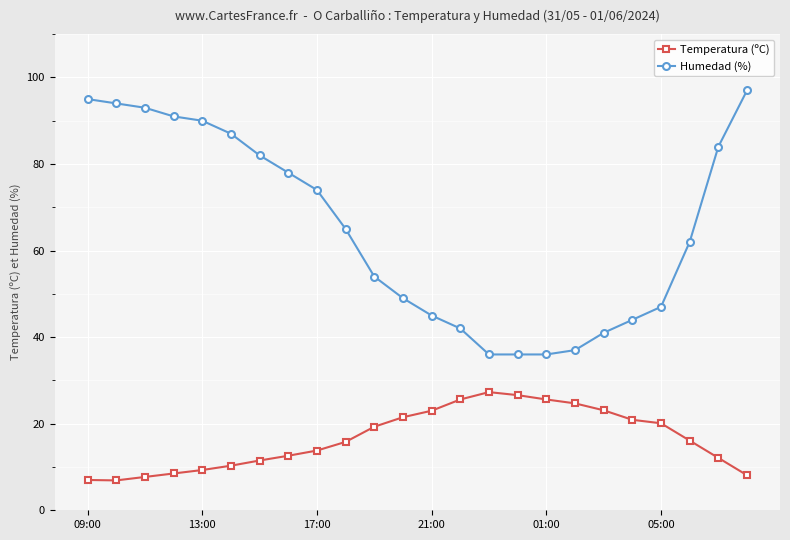

What is the value of the Humedad (%) point at the 9th from the left?

74.0